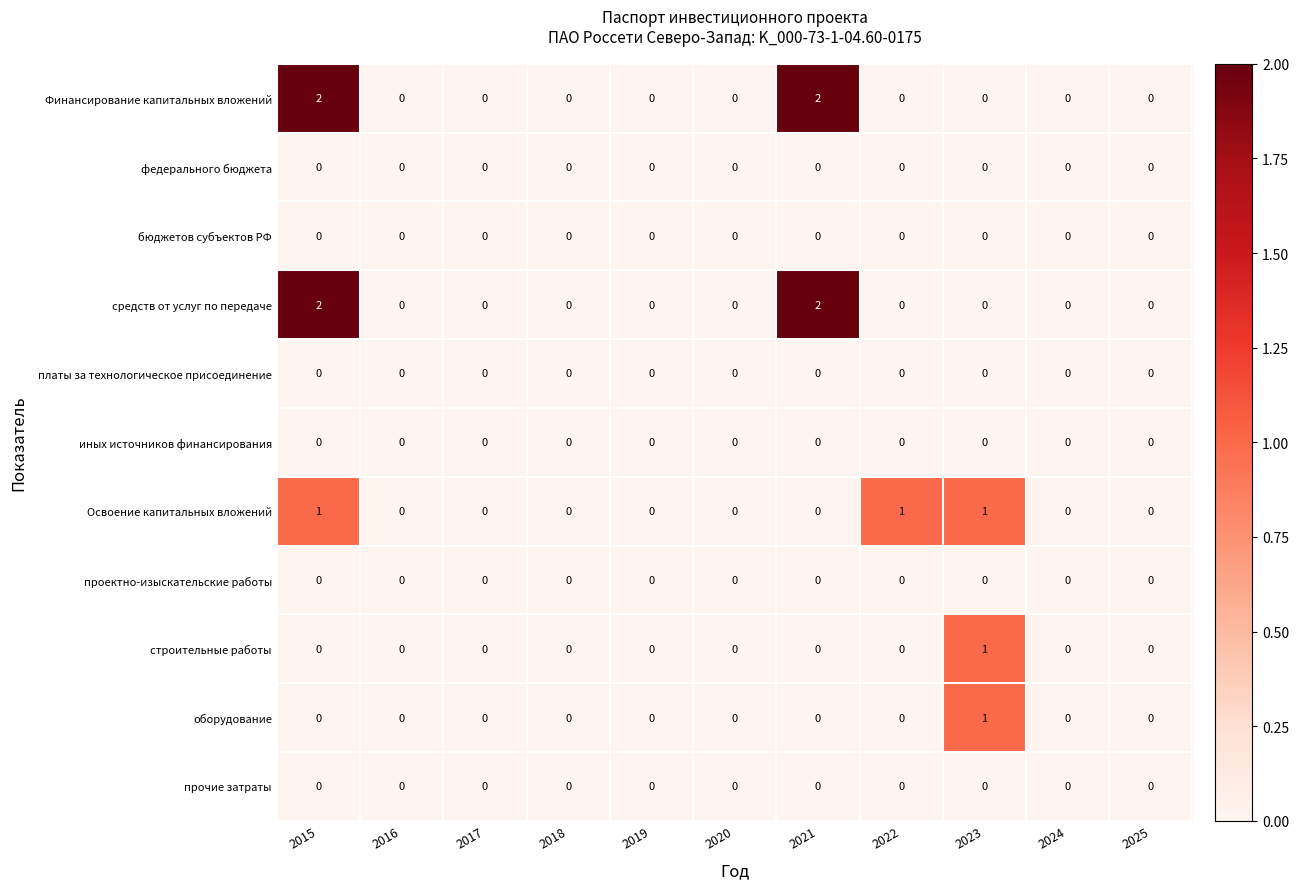

At which category is the sum across all series the highest?

2015